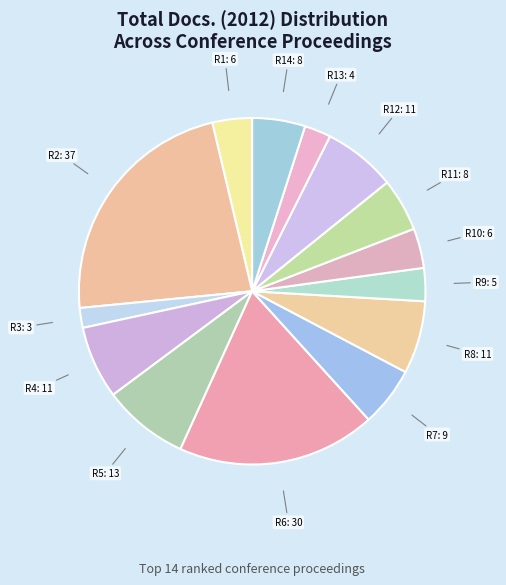

What is the largest slice in the pie chart?

Rank 2